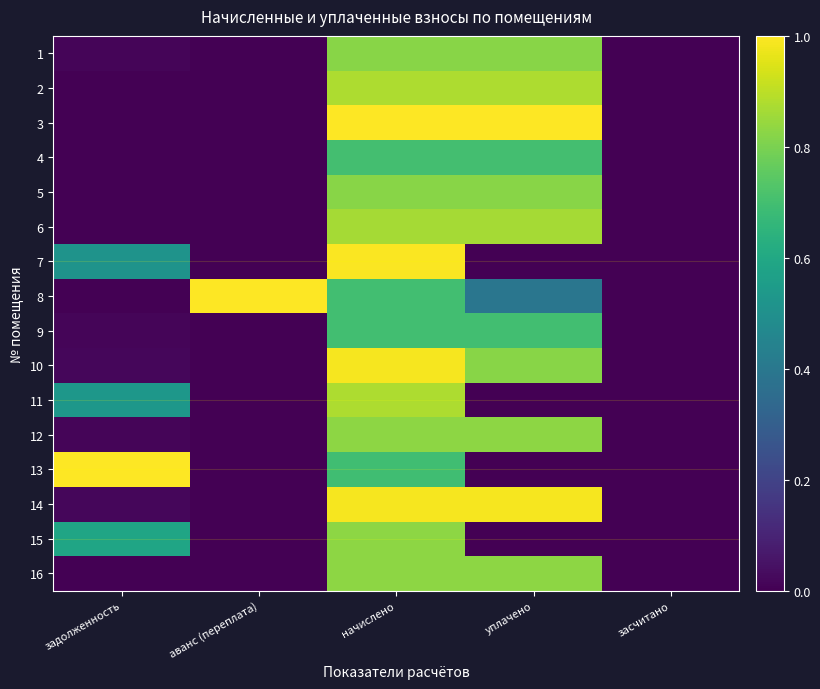

Which label corresponds to the largest value in the chart?

начислено